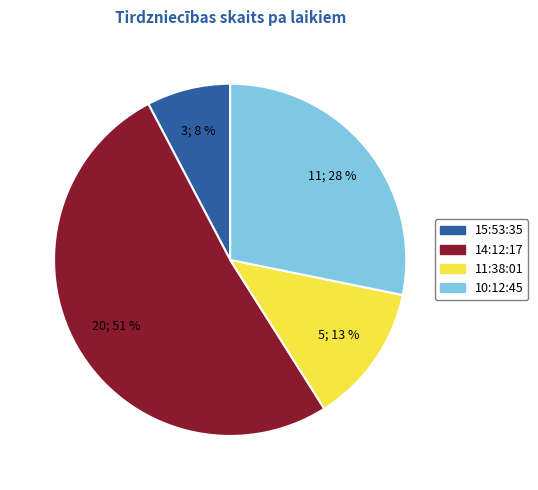

What percentage is the 15:53:35 slice, to the nearest percent?

8%